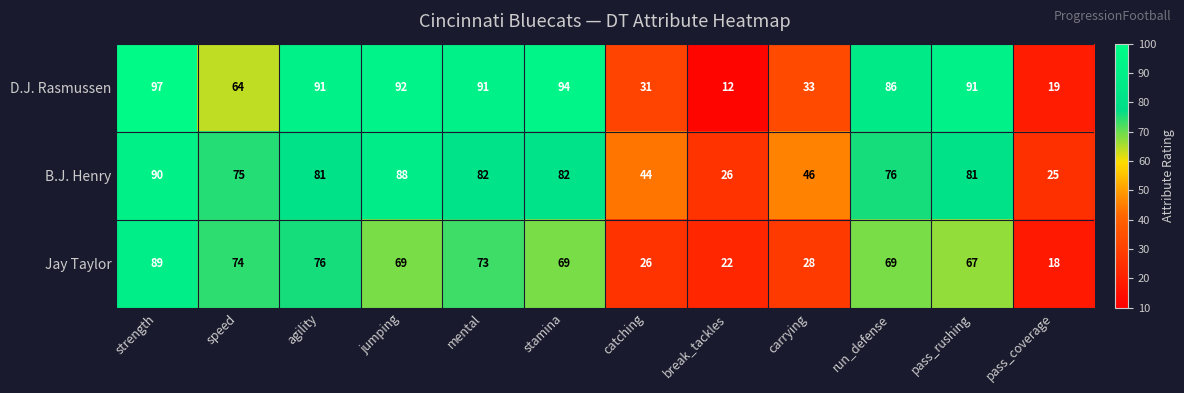

Which series has the widest spread of values?

D.J. Rasmussen